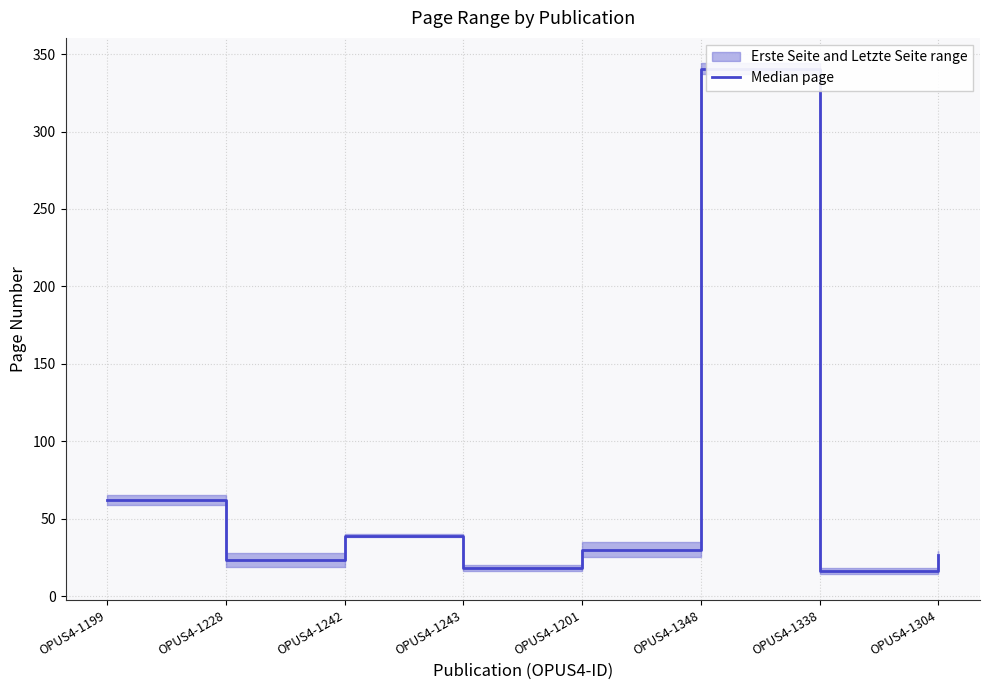

What is the ratio of the value at OPUS4-1228 to the value at OPUS4-1348?

0.1